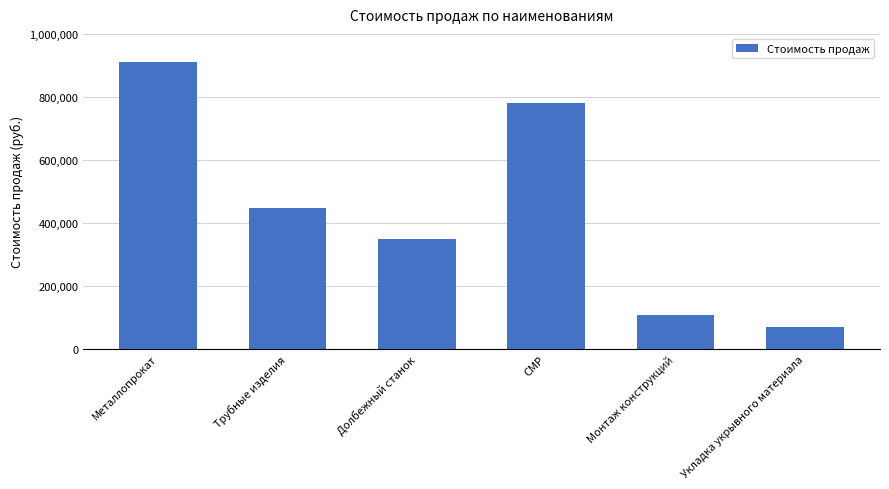

True or false: the data shows 70045.8 at Укладка укрывного материала.

True